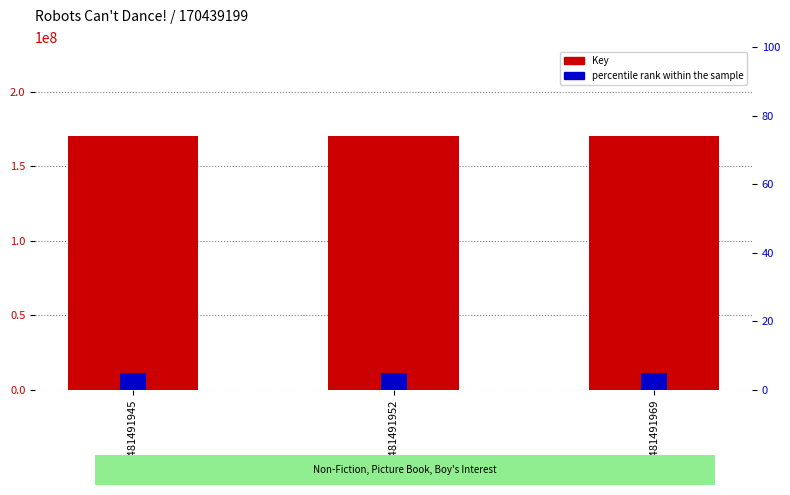

At how many categories does at least one series exceed 80329965?

3